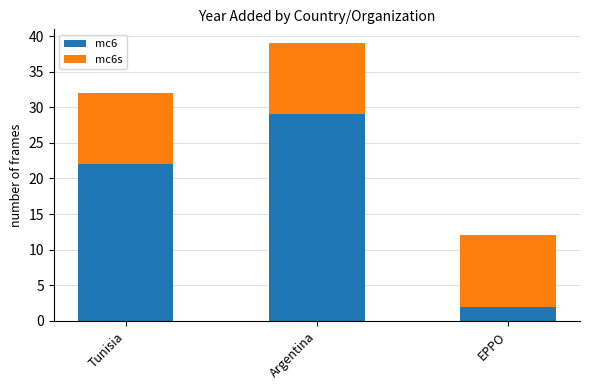

List the labels in order of mc6 value, largest first.

Argentina, Tunisia, EPPO